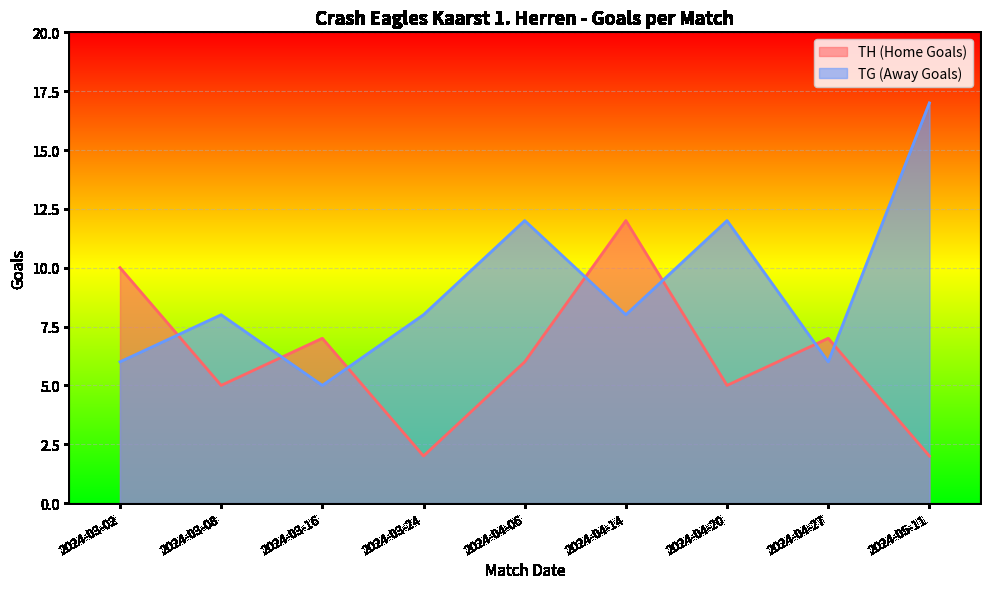

What is the difference between the maximum and minimum values in the TG (Away Goals) series?

12